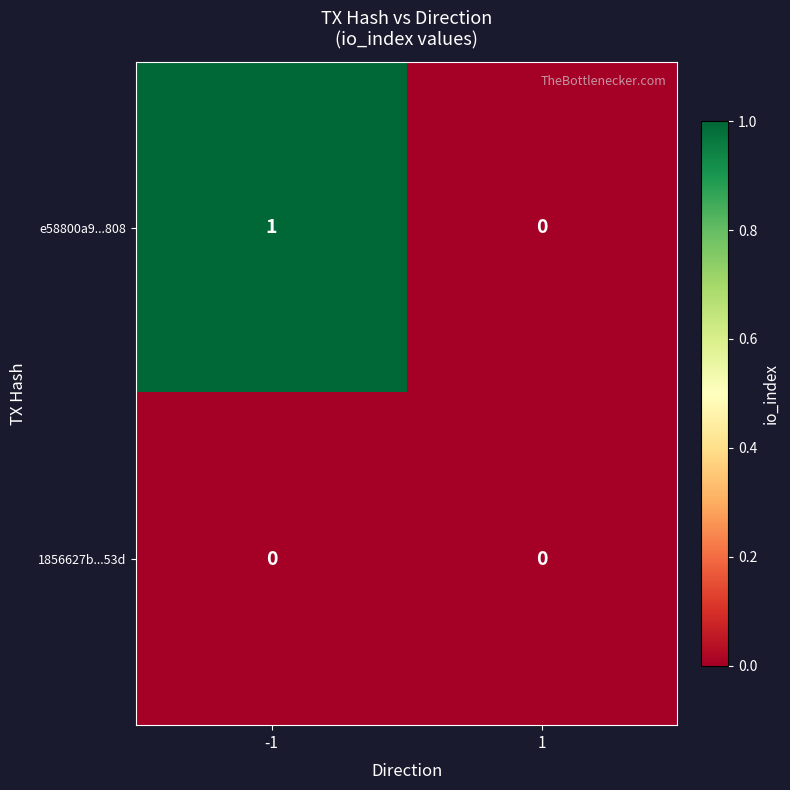

List the series in order of their overall mean, highest first.

e58800a9...808, 1856627b...53d